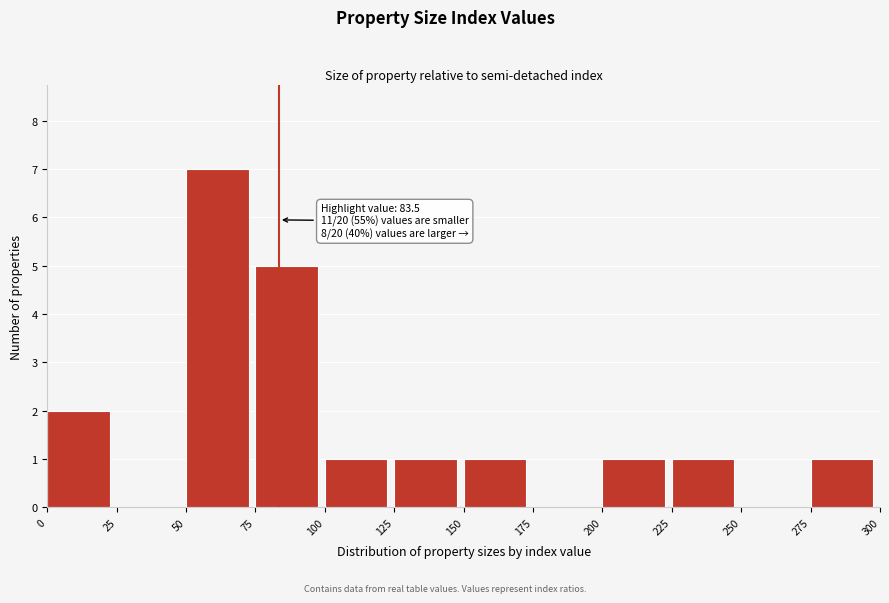

Over which range of the x-axis is the bar tallest?

50 to 75